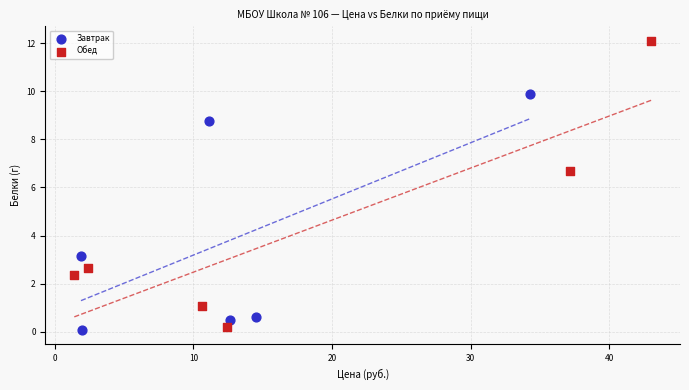

Which series has the widest spread of Y values?

Обед